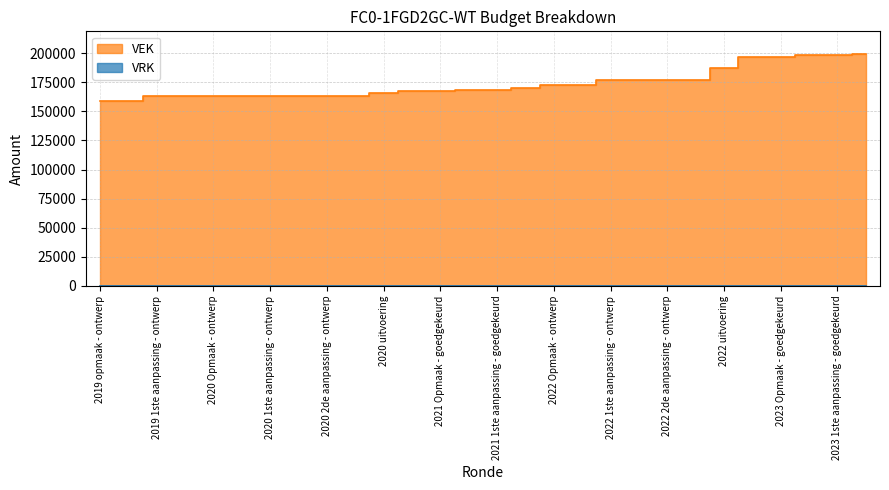

Between 2023 Opmaak - ontwerp and 2021 Opmaak - goedgekeurd, which is larger?

2023 Opmaak - ontwerp